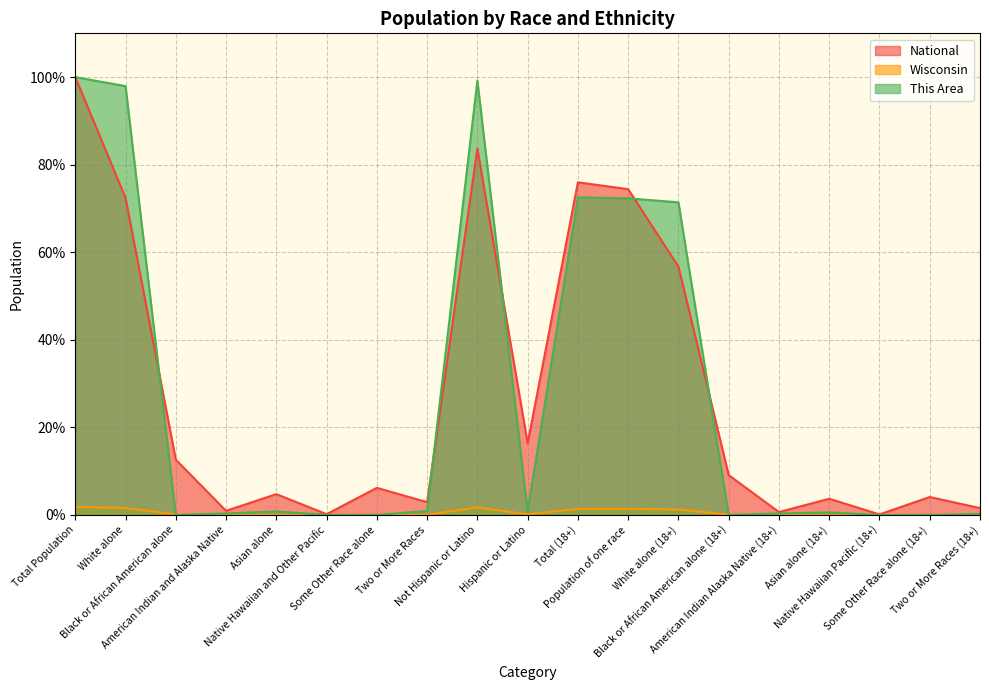

Reading right to left, what are all the values shown in this chart?

This Area: 0.2	0.0	0.0	0.6	0.3	0.0	71.4	72.3	72.5	0.8	99.2	0.9	0.0	0.0	0.8	0.3	0.0	97.9	100.0
Wisconsin: 0.0	0.0	0.0	0.0	0.0	0.1	1.2	1.4	1.4	0.1	1.7	0.0	0.0	0.0	0.0	0.0	0.1	1.6	1.8
National: 1.6	4.1	0.1	3.7	0.7	9.1	56.7	74.4	76.0	16.3	83.7	2.9	6.2	0.2	4.8	0.9	12.6	72.4	100.0